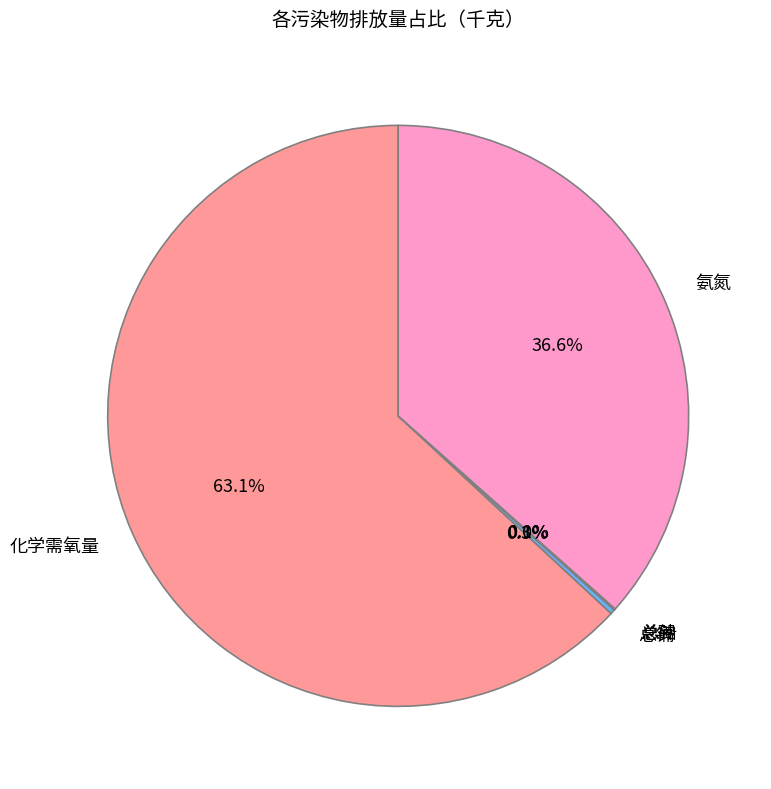

How many slices are in this pie chart?

5